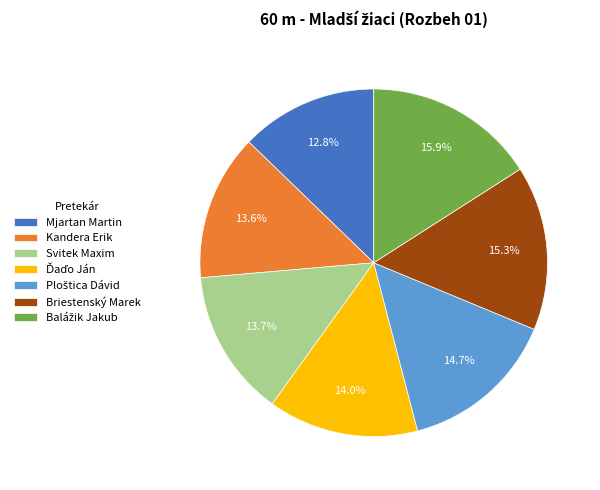

Is Mjartan Martin the majority of the pie?

No